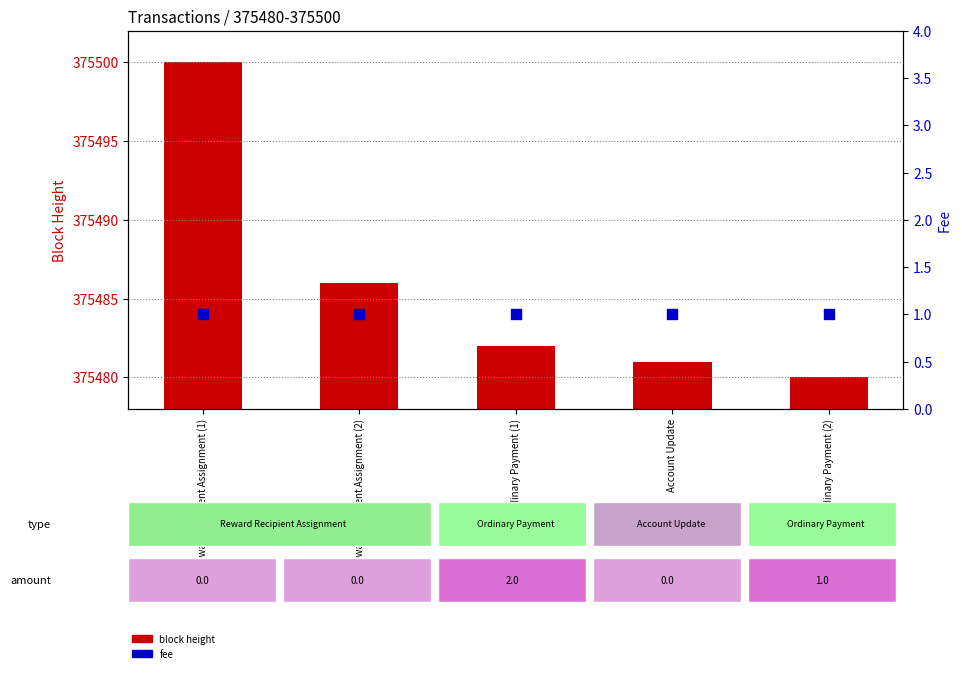

Which series has the largest total across all categories?

block height